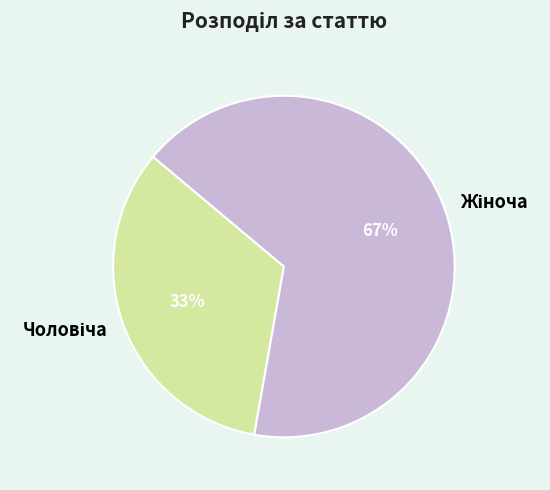

To the nearest percent, what is the average slice percentage?

50%